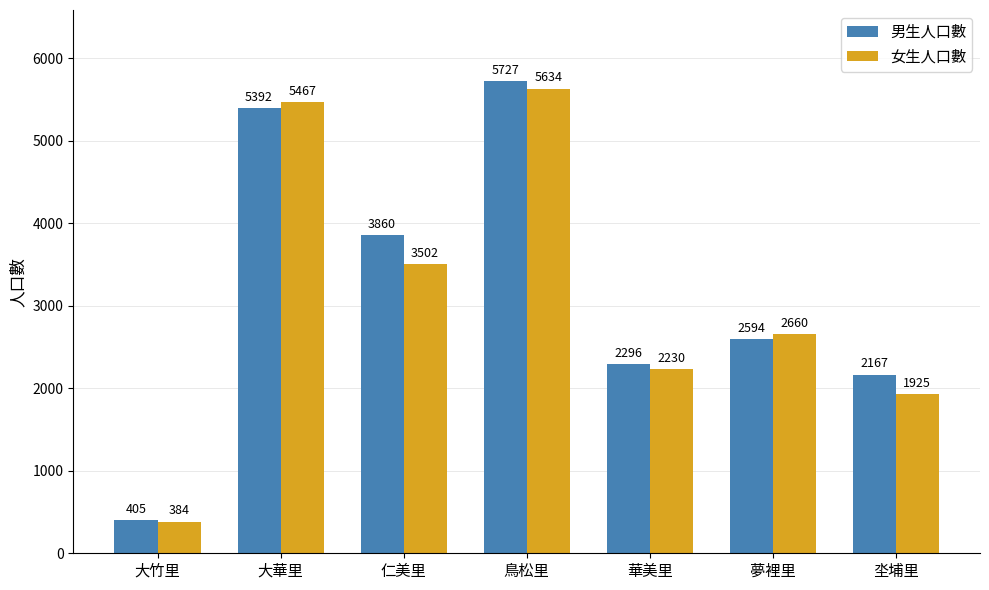

Where does the 女生人口數 series first go above 2660?

大華里